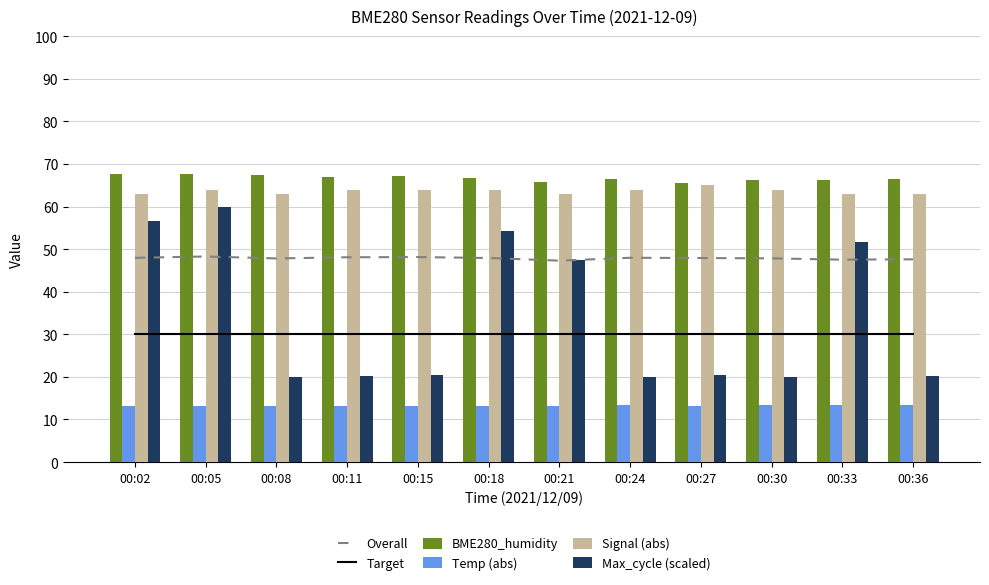

Where is Overall nearest to the value 47?

00:21